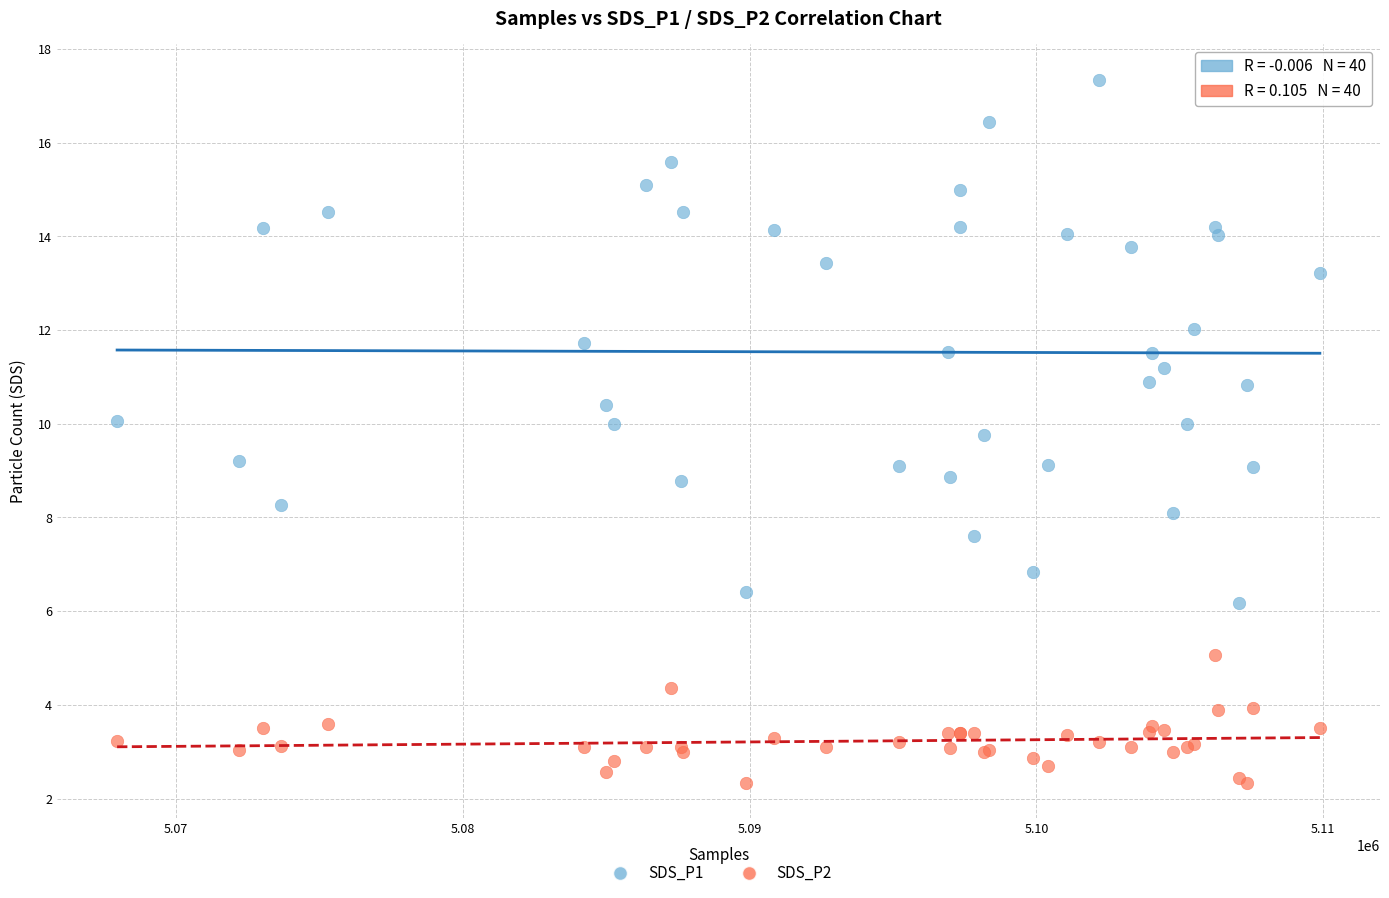

What is the X range (max minus min) for the scatter plot?

41940.0